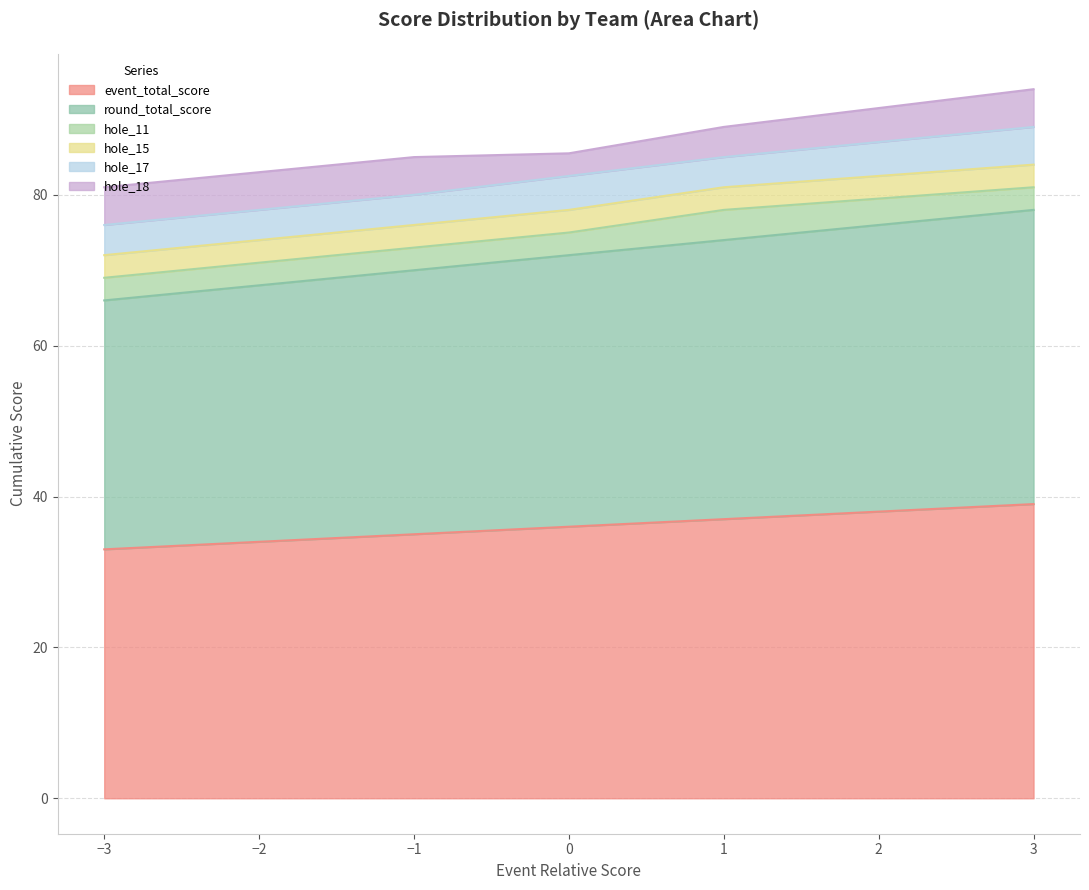

What is the difference between the second highest and minimum values in the event_total_score series?

4